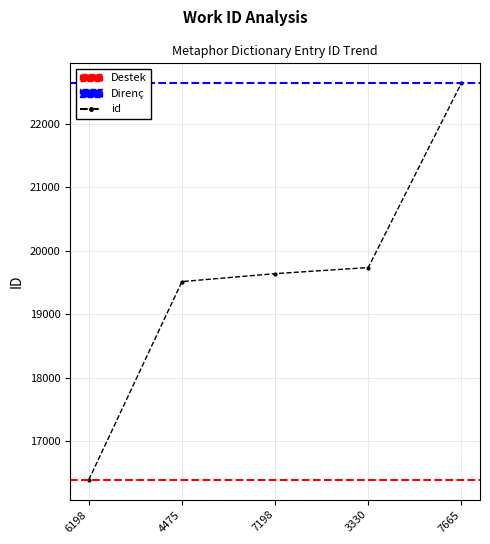

The chart shows a value of 26134 at 3330. True or false?

False